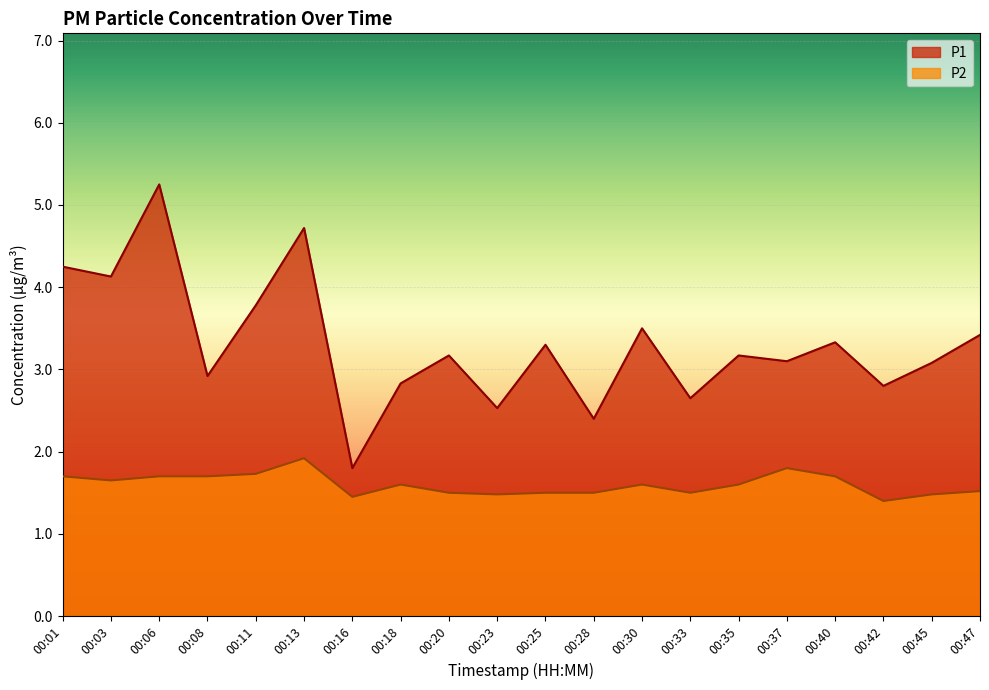

What value does the P2 series have at 00:03?

1.6